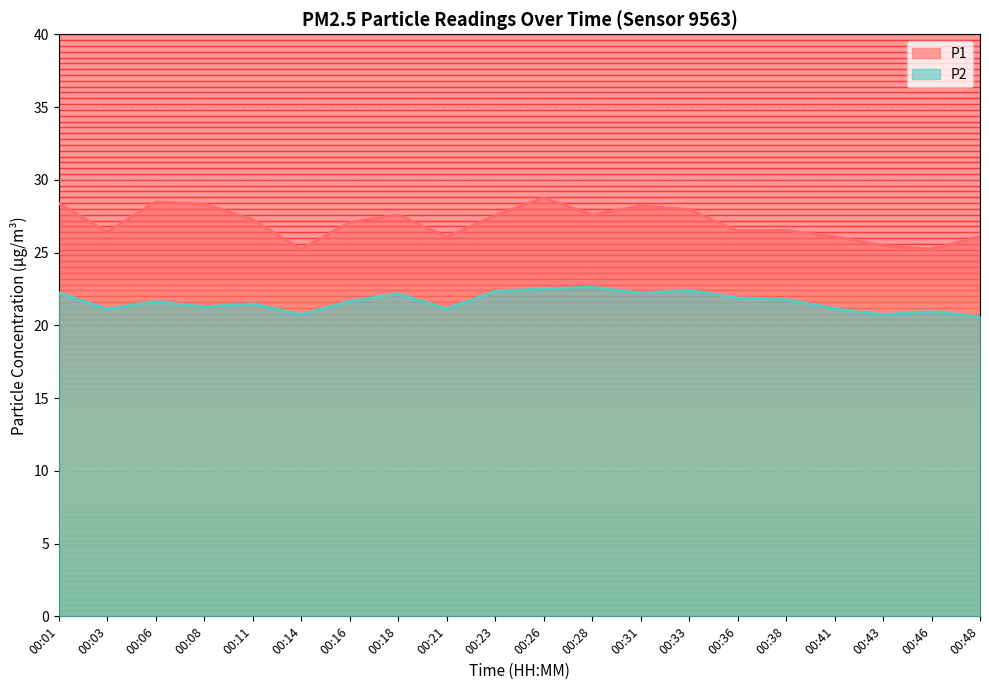

Which series has the widest spread of values?

P1